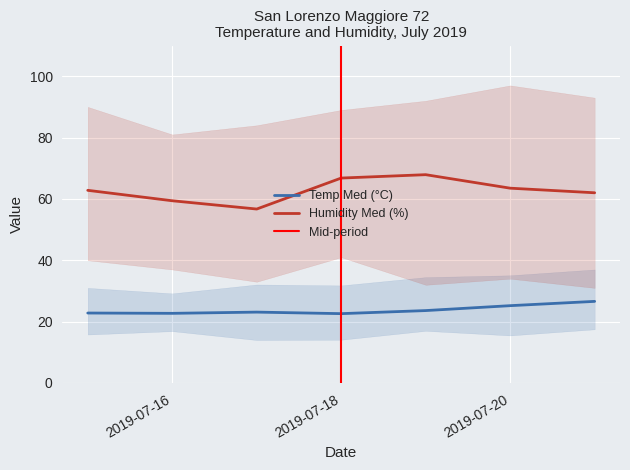

Is the value of Temp Med at 2019-07-19 greater than the value of Humidity Med at 2019-07-20?

No